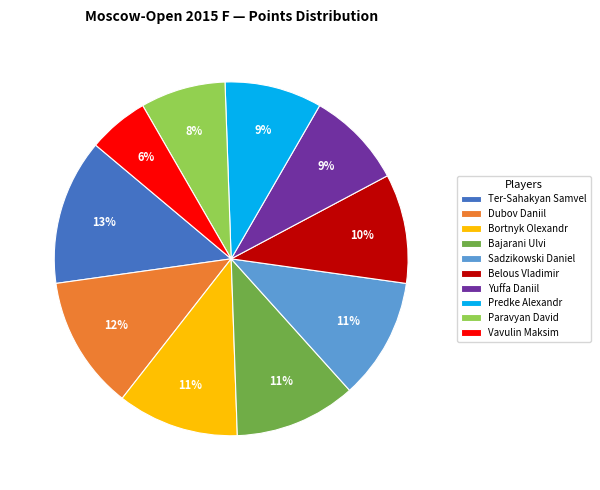

Between Bortnyk Olexandr and Predke Alexandr, which is larger?

Bortnyk Olexandr